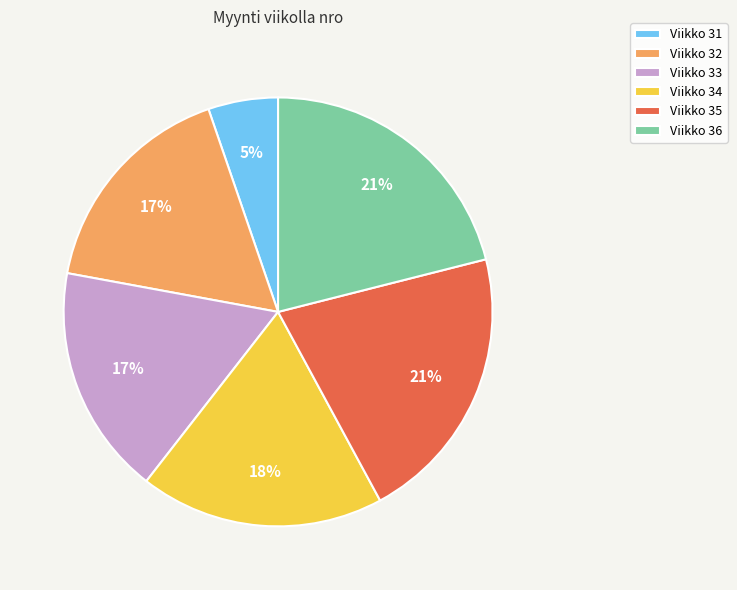

How many slices are in this pie chart?

6